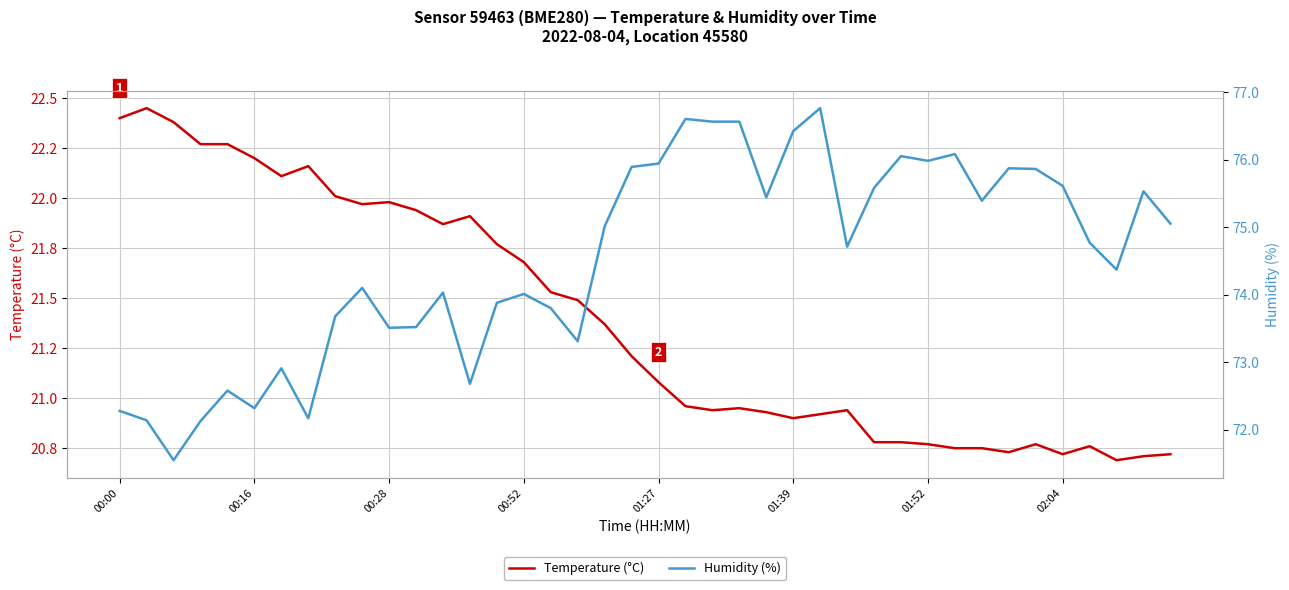

At which label does Humidity (%) first exceed 74?

9